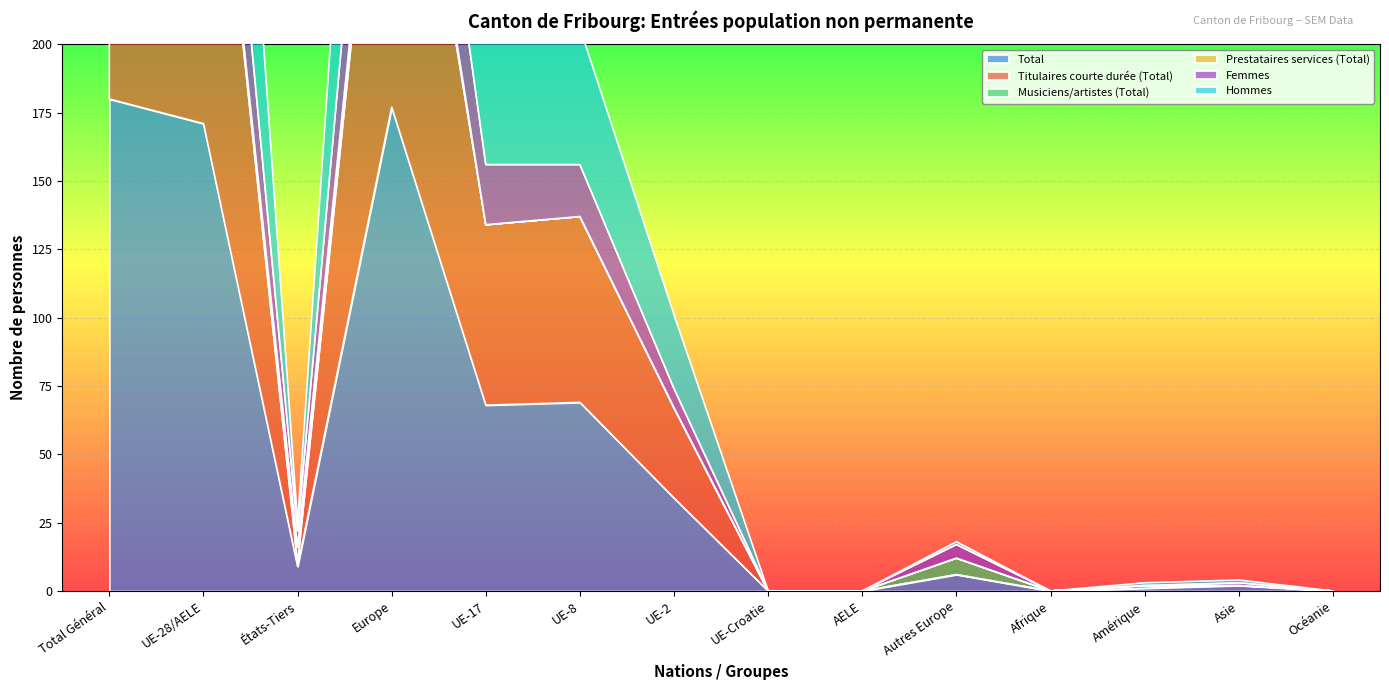

How many values in Total are above zero?

10